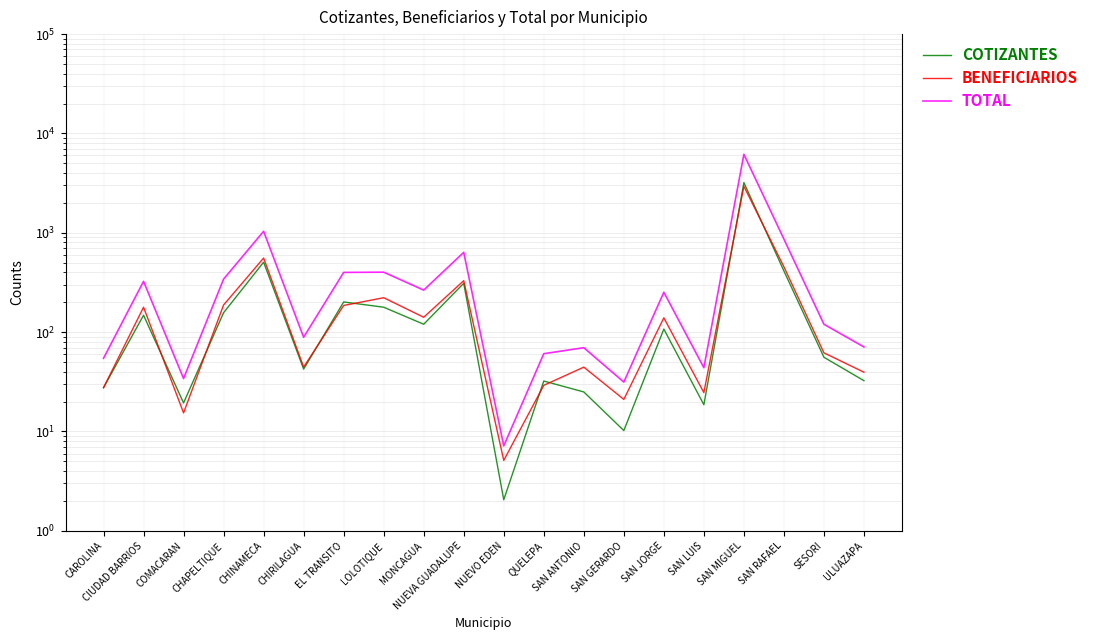

True or false: TOTAL and BENEFICIARIOS cross at least once.

False